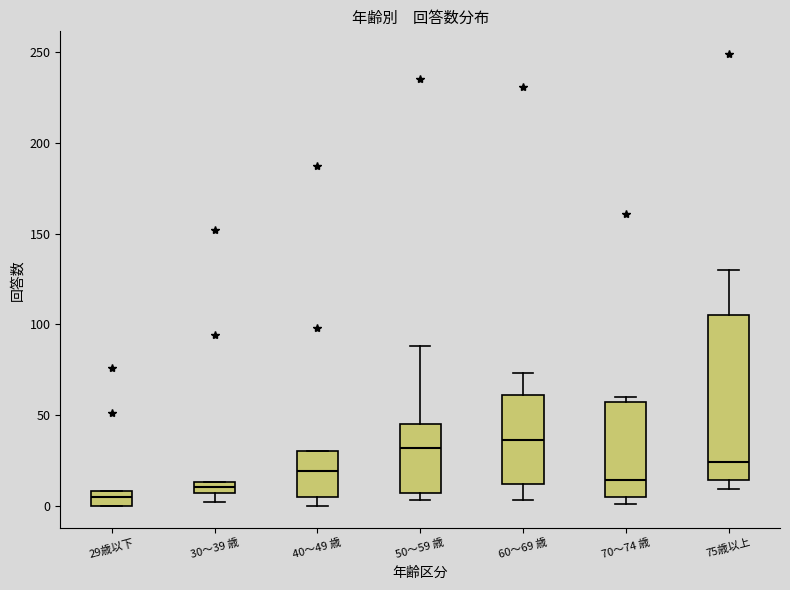

Which box is the tallest, from its lower edge to its upper edge?

75歳以上